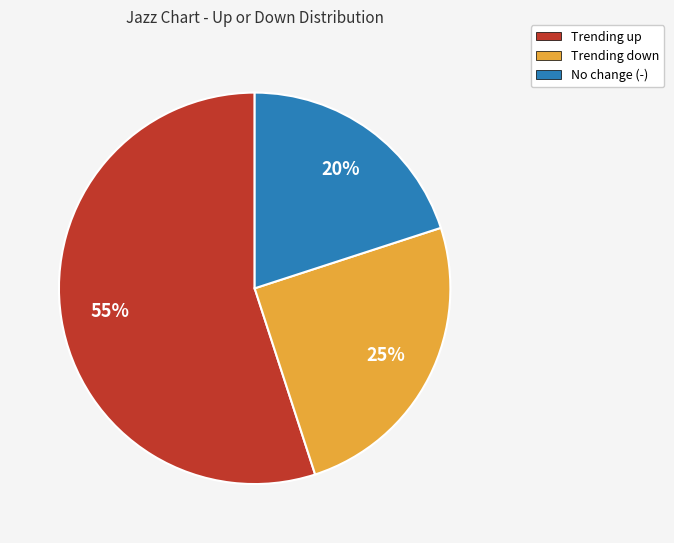

How many slices are in this pie chart?

3